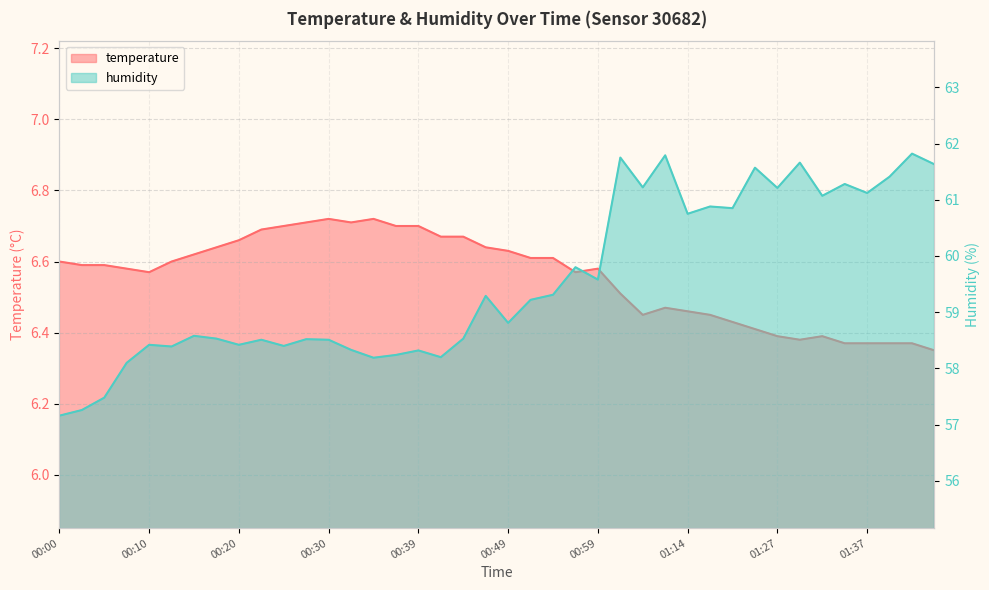

Where is the first local maximum for temperature?

00:30